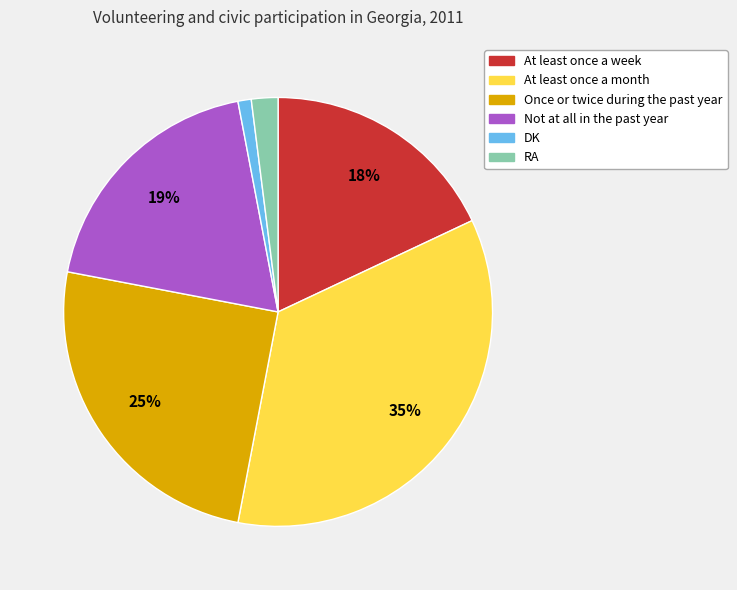

The At least once a week slice represents 18% of the pie. True or false?

True